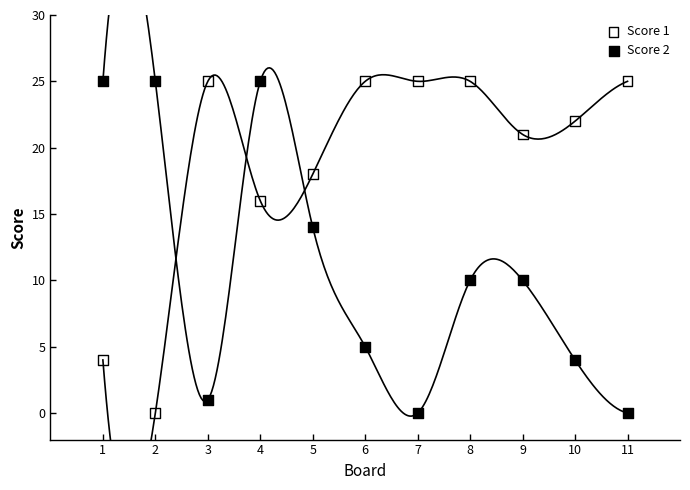

What is the X range (max minus min) for the scatter plot?

10